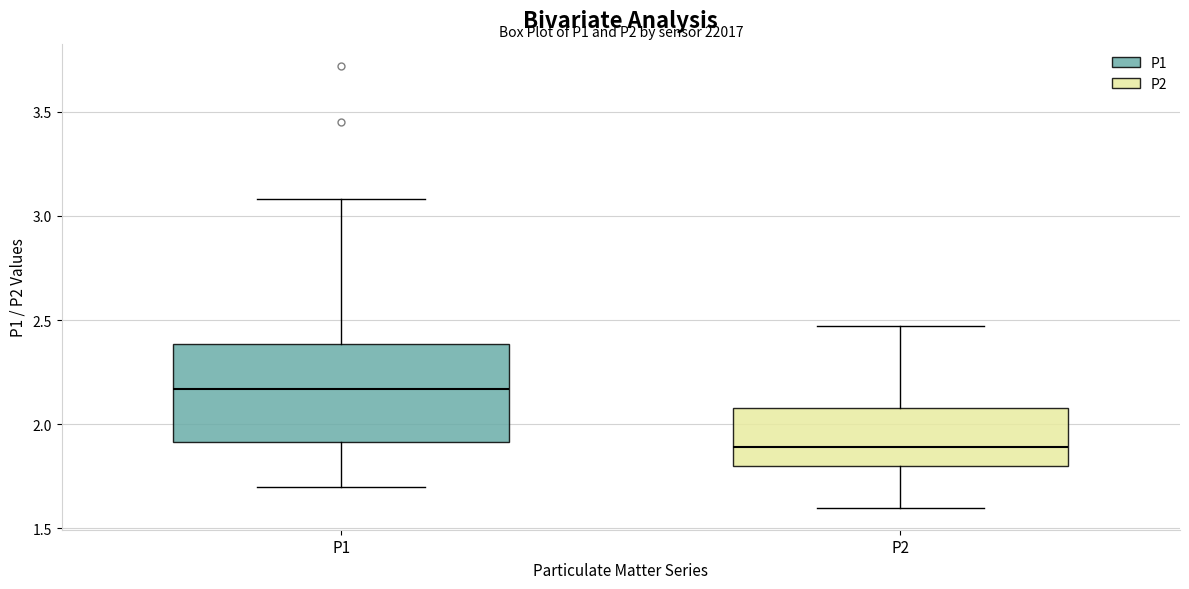

Where does the median line of the box for P1 sit on the y-axis? The values are not printed on the chart, so give them approximately, as read against the axis.

2.15